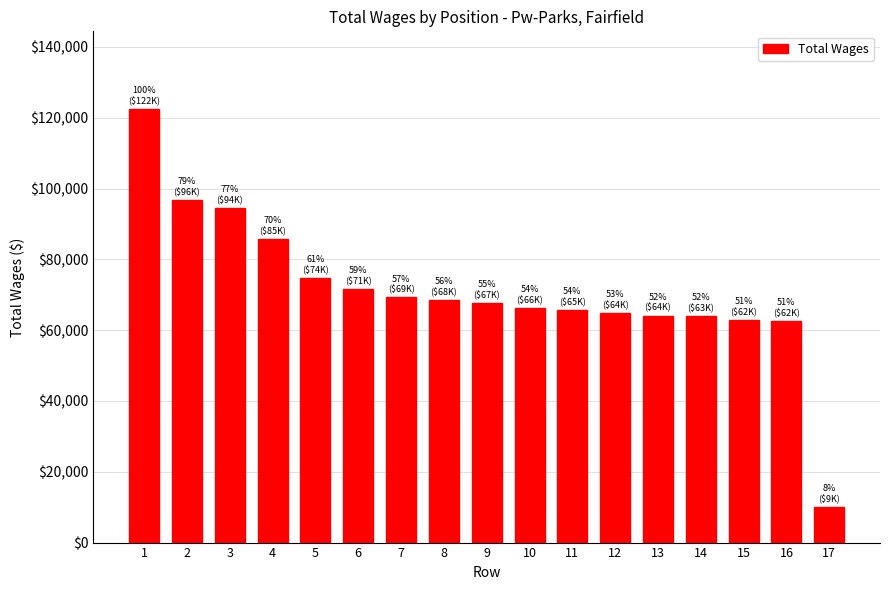

How many distinct data groups are displayed?

1